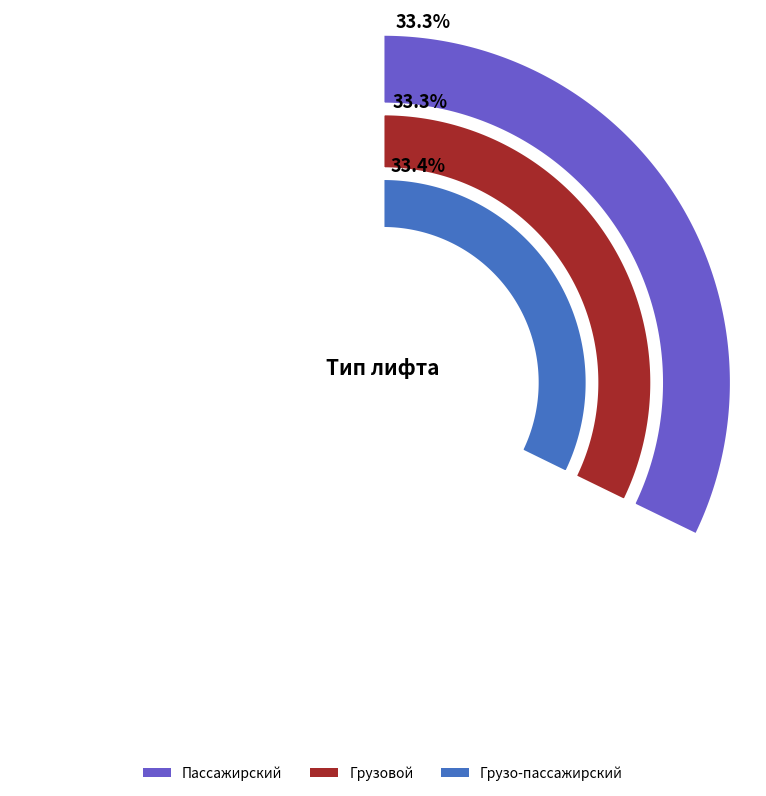

Which slice is the smallest?

Пассажирский